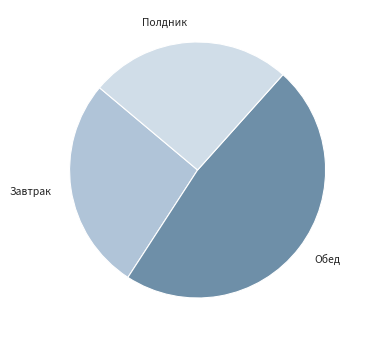

Rank the categories by value from lowest to highest.

Полдник, Завтрак, Обед